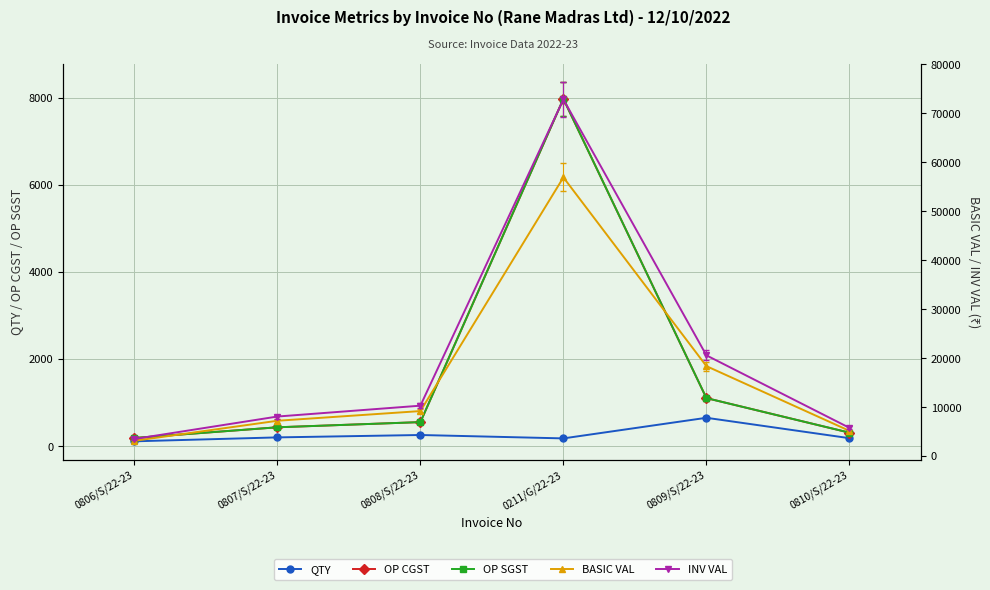

What is the difference between the maximum and second lowest values in the OP SGST series?

7659.8